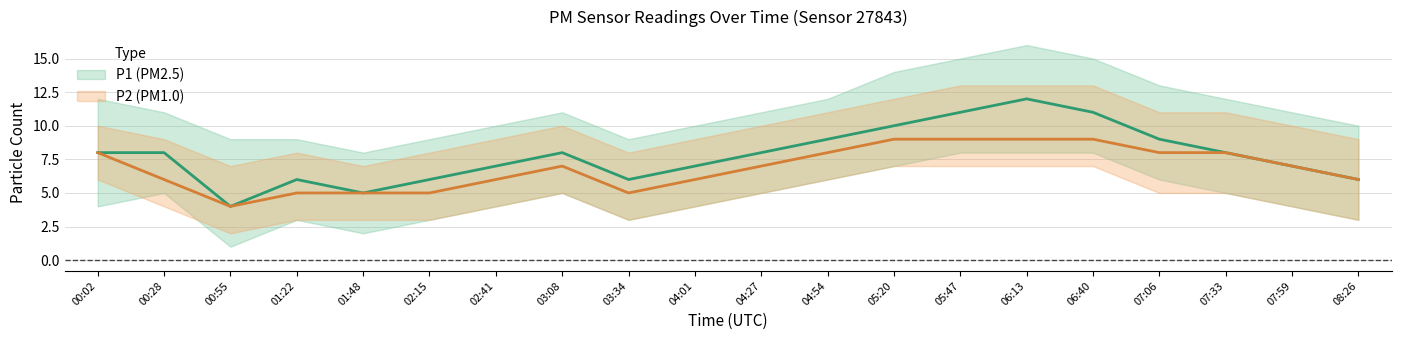

At how many categories does at least one series exceed 4?

19